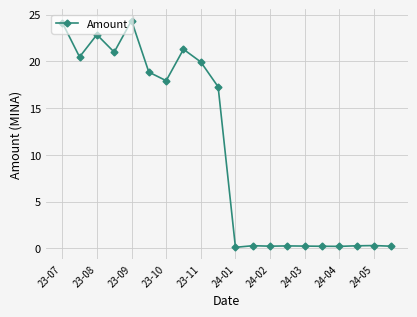

How many values exceed 17?

10